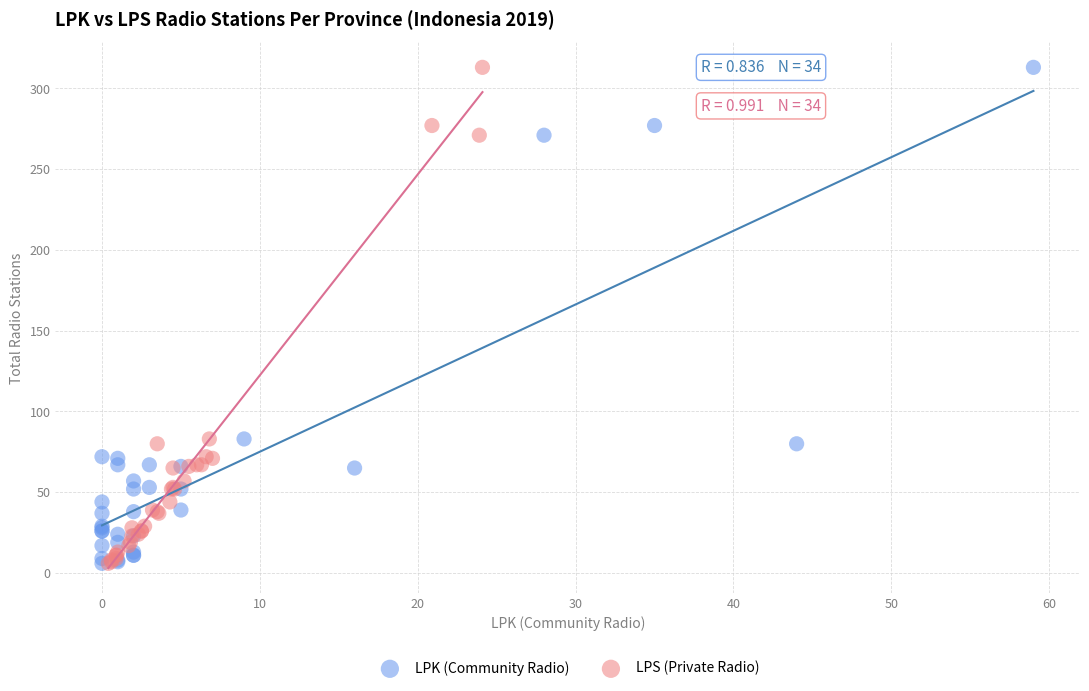

What are all the series names shown in the legend?

LPK (Community Radio), LPS (Private Radio)